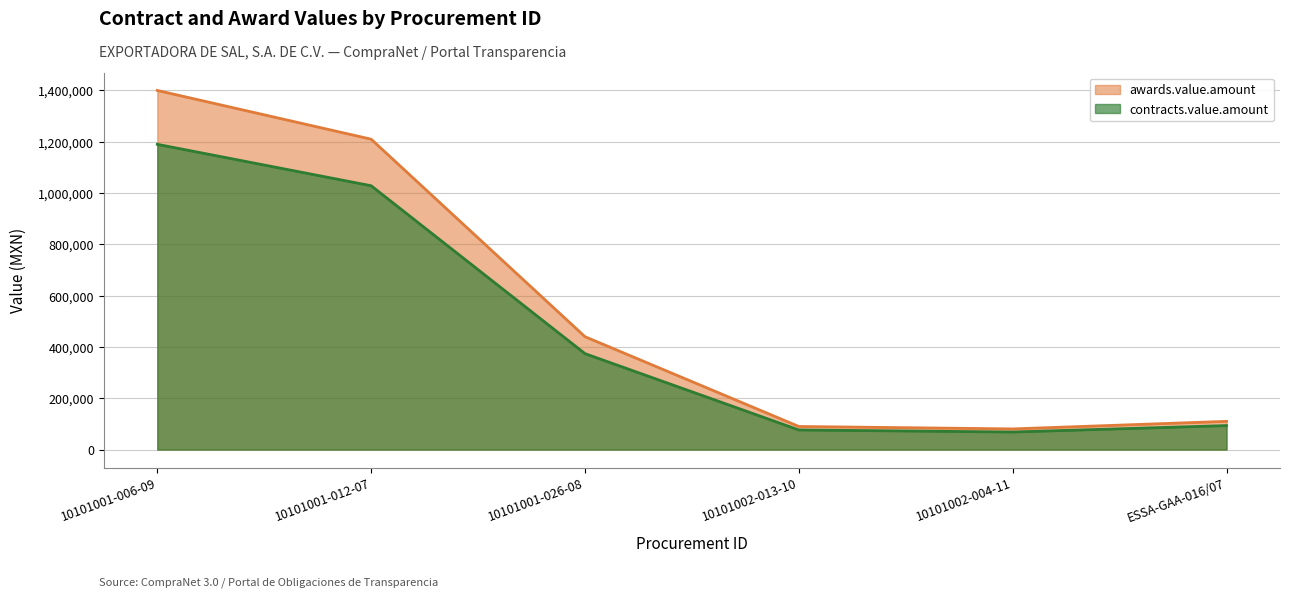

The value of contracts.value.amount at 10101001-012-07 is 1028500. True or false?

True